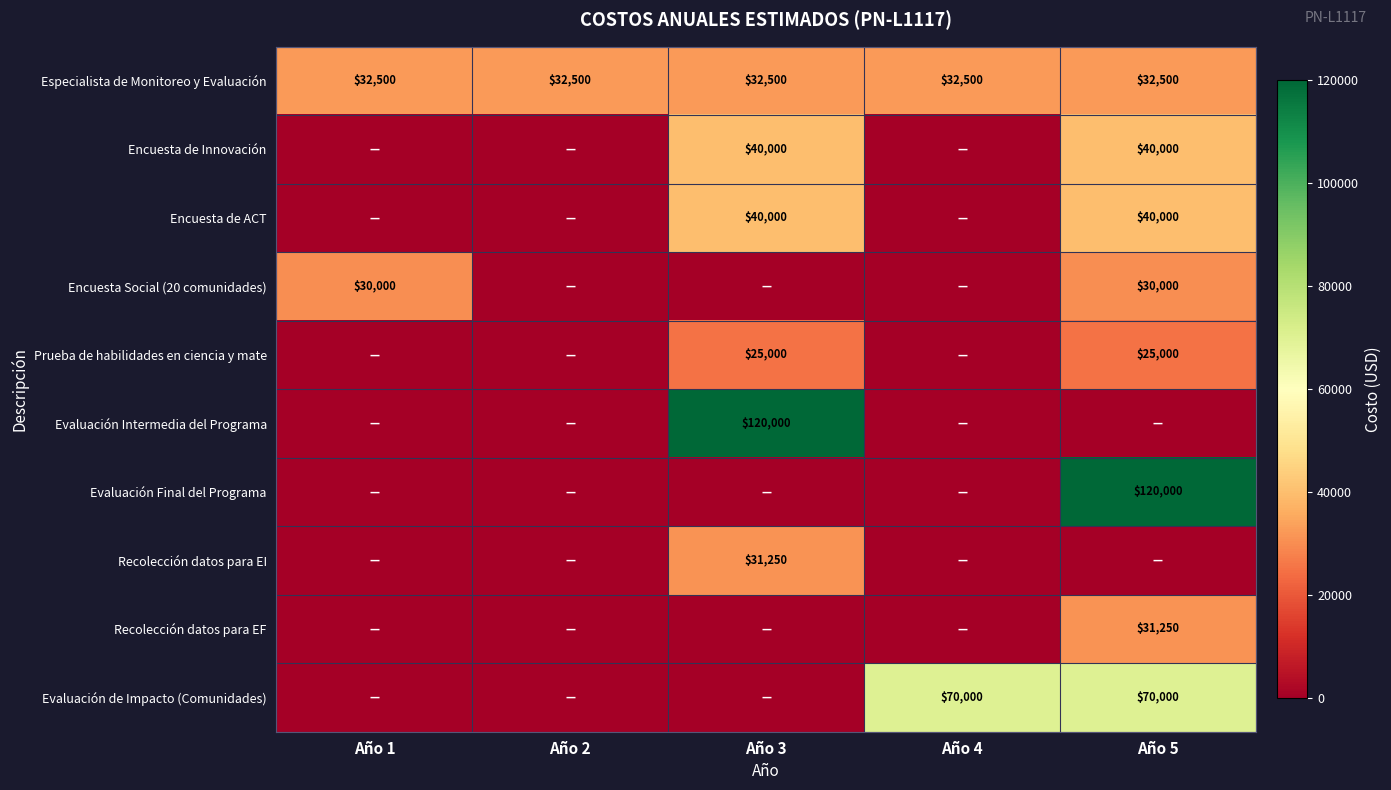

True or false: Recolección datos para EF has a value of 54549 at Año 5.

False